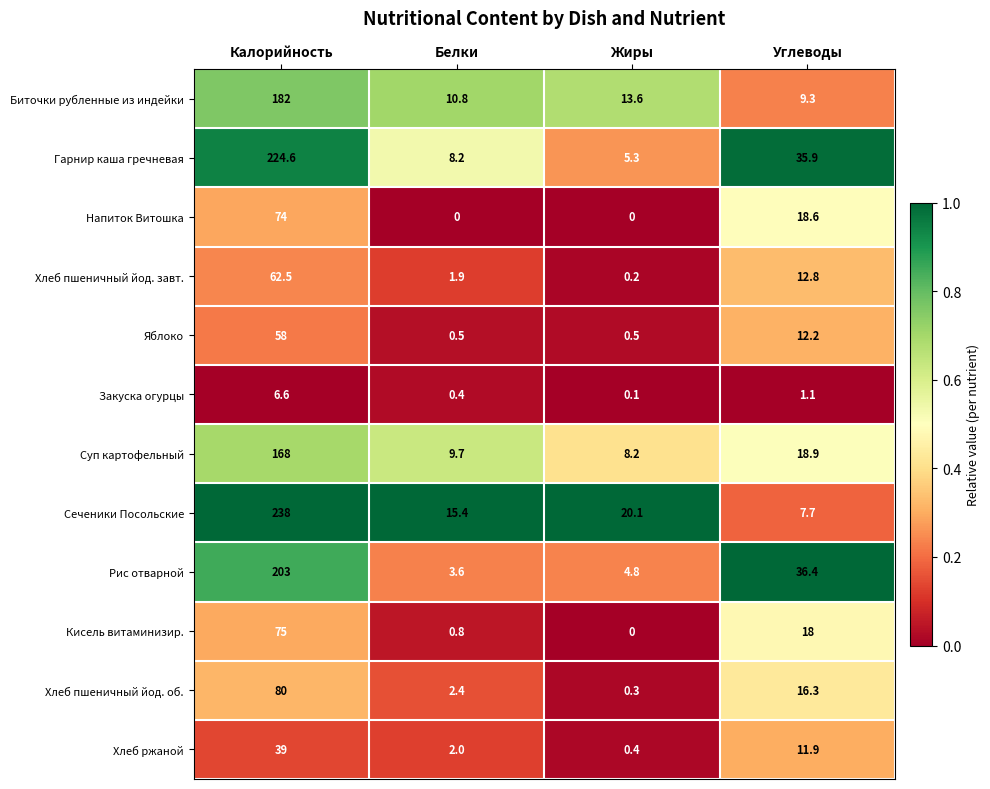

Between Белки and Углеводы, which series saw the biggest shift?

Рис отварной